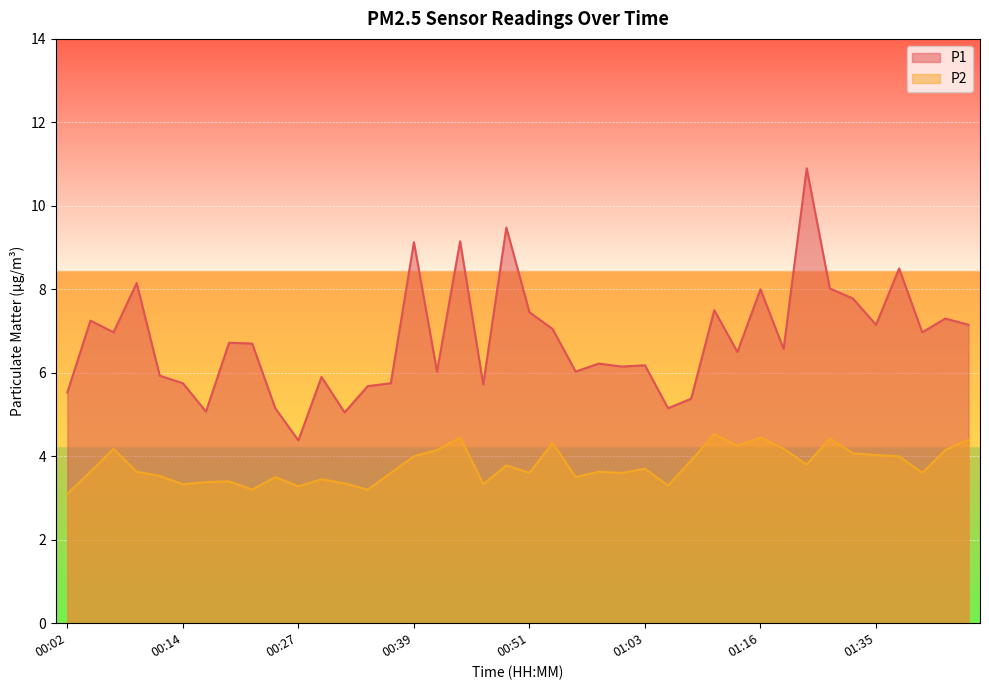

What value does the P2 series have at 01:37?

4.0